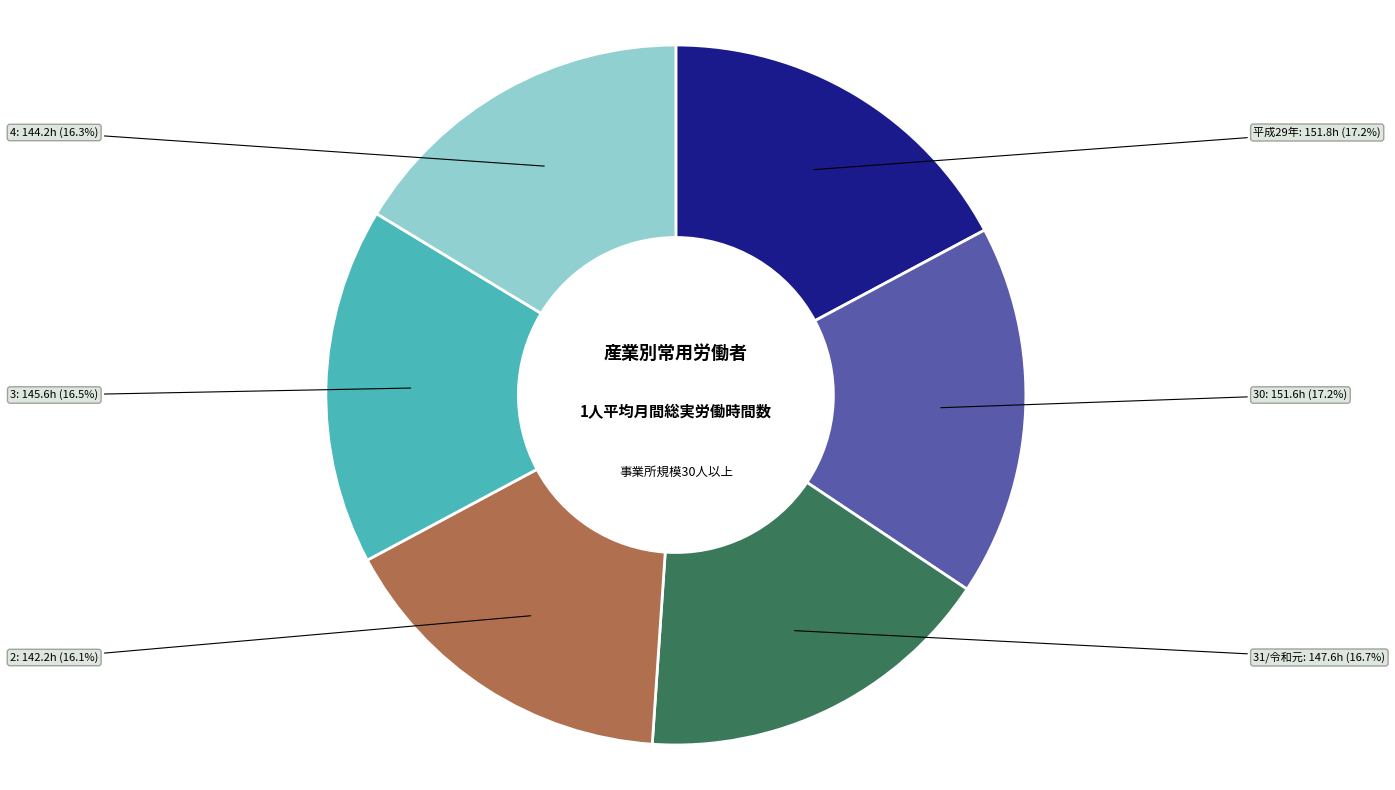

Do 2 and 30 together represent more than half of the pie?

No